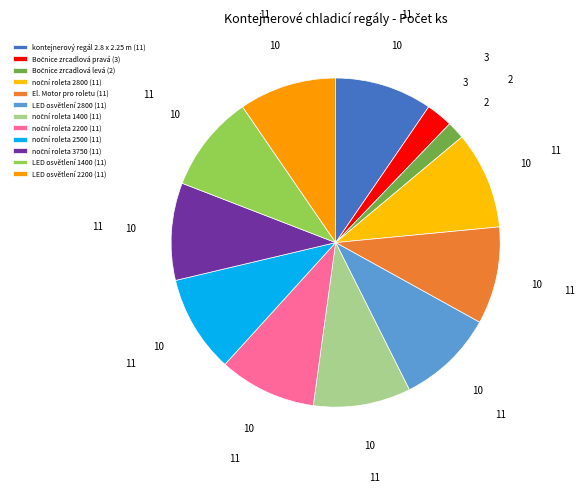

How many segments does this pie chart have?

12